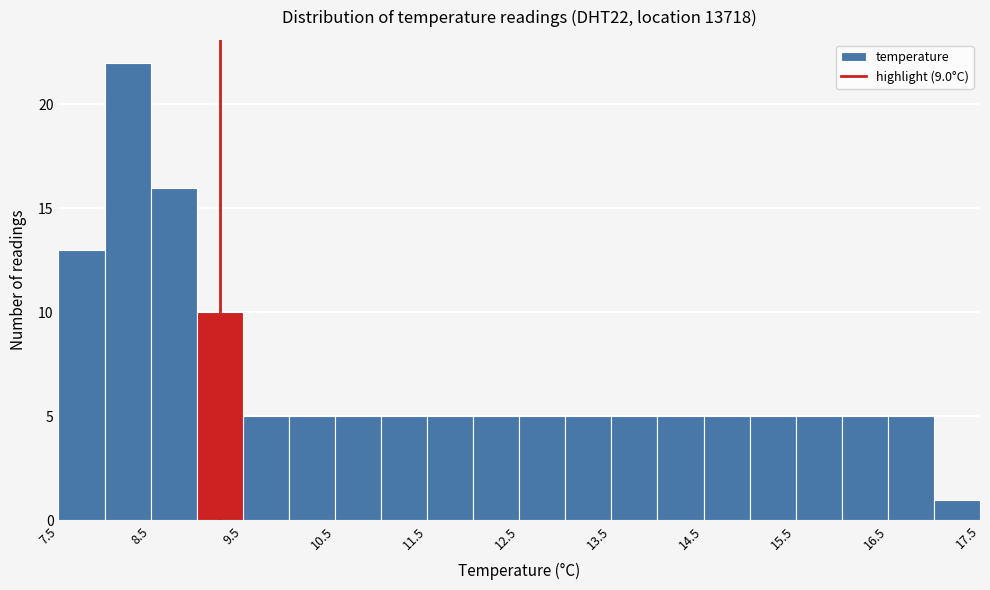

Reading left to right, transcribe this chart: for each bar, give the range it covers on the x-axis and its height. The values are not printed on the chart, so give them approximately, as read against the axis.

7.5 to 8.0: 13
8.0 to 8.5: 22
8.5 to 9.0: 16
9.0 to 9.5: 10
9.5 to 10.0: 5
10.0 to 10.5: 5
10.5 to 11.0: 5
11.0 to 11.5: 5
11.5 to 12.0: 5
12.0 to 12.5: 5
12.5 to 13.0: 5
13.0 to 13.5: 5
13.5 to 14.0: 5
14.0 to 14.5: 5
14.5 to 15.0: 5
15.0 to 15.5: 5
15.5 to 16.0: 5
16.0 to 16.5: 5
16.5 to 17.0: 5
17.0 to 17.5: 1